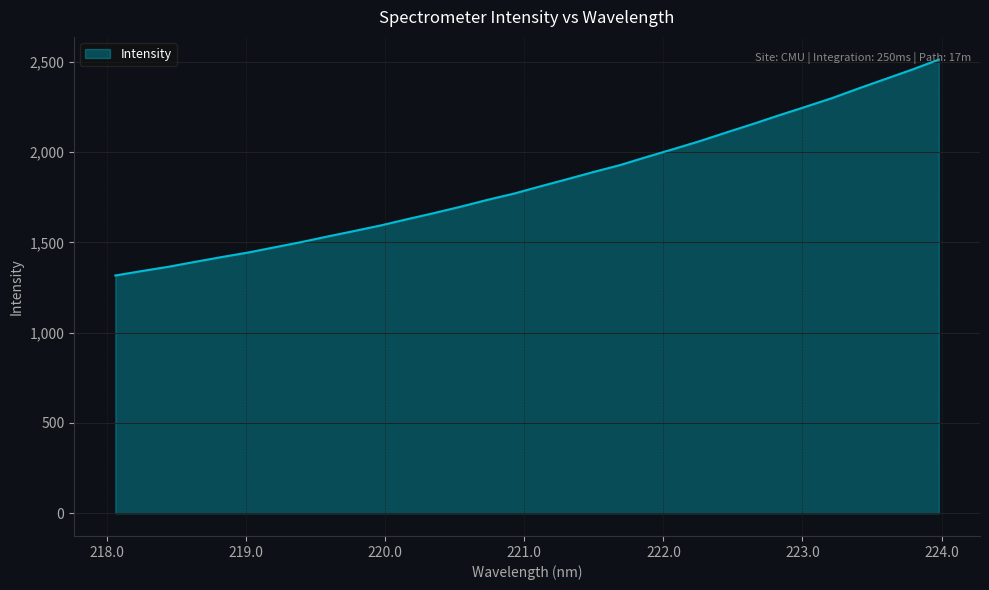

What is the smallest value displayed?

1316.7